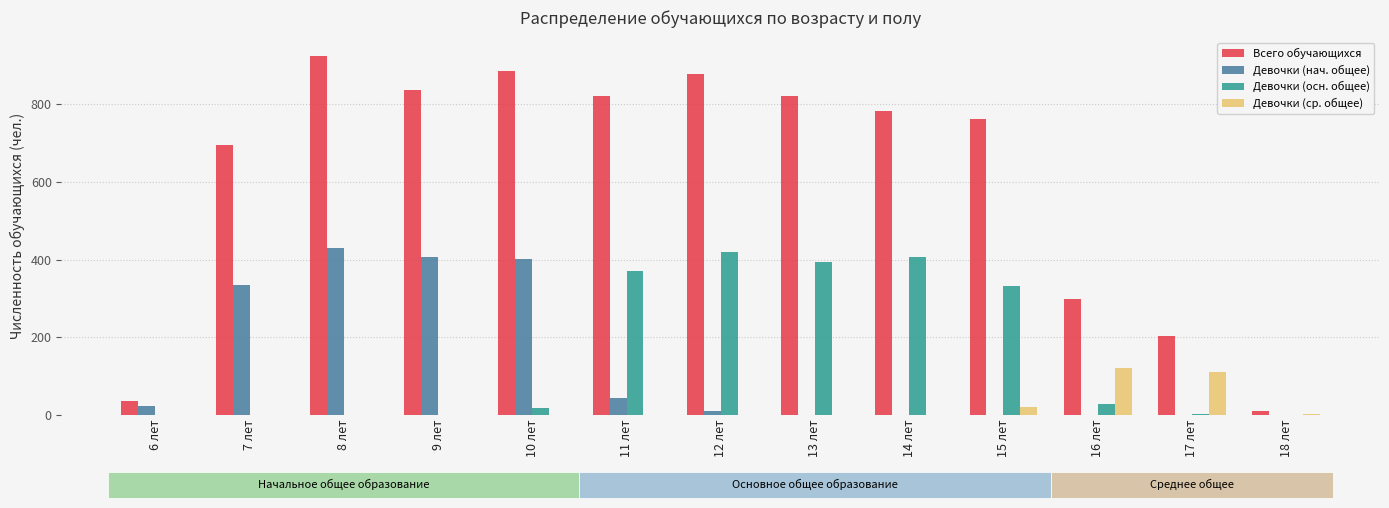

What is the maximum value shown in the chart?

926